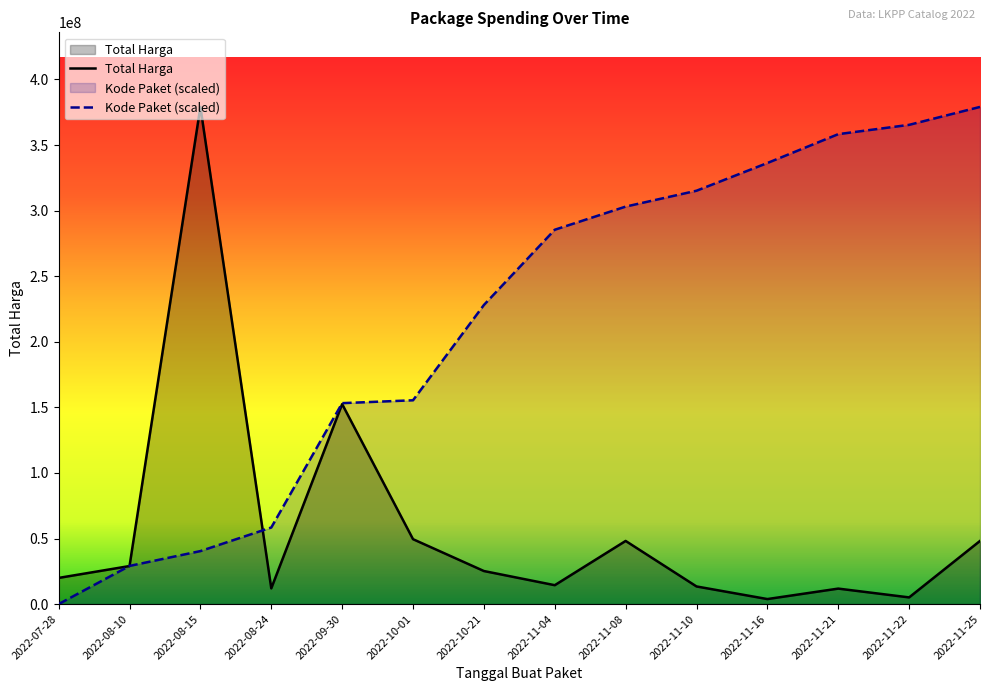

Rank the series by their maximum value, from lowest to highest.

Total Harga, Kode Paket